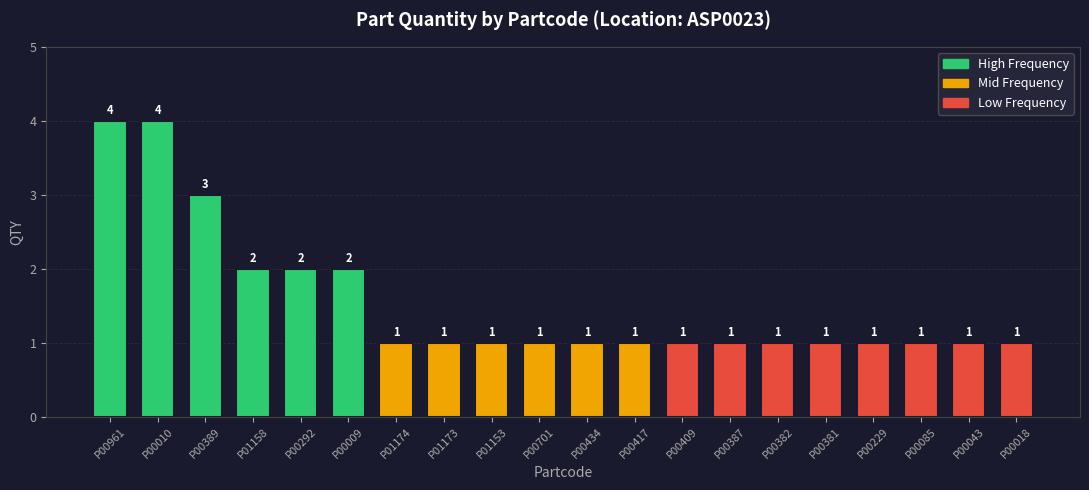

What is the sum of the values at P00010 and P01173?

5